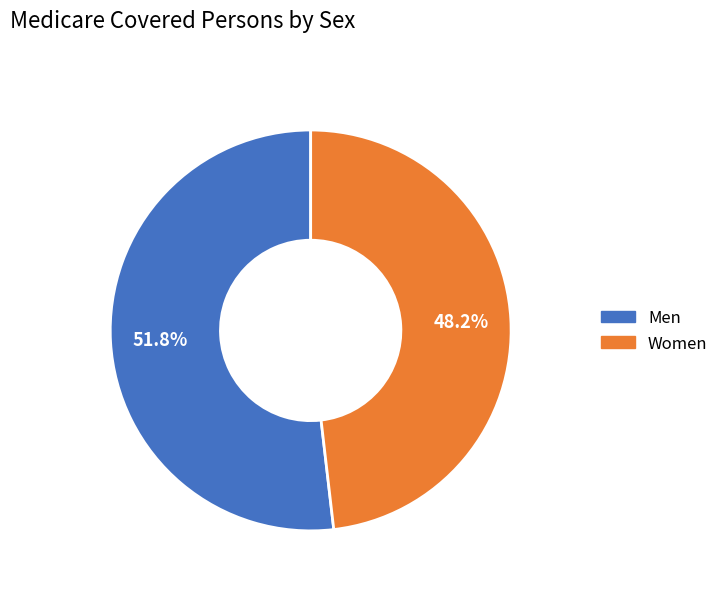

Which slice is the smallest?

Women